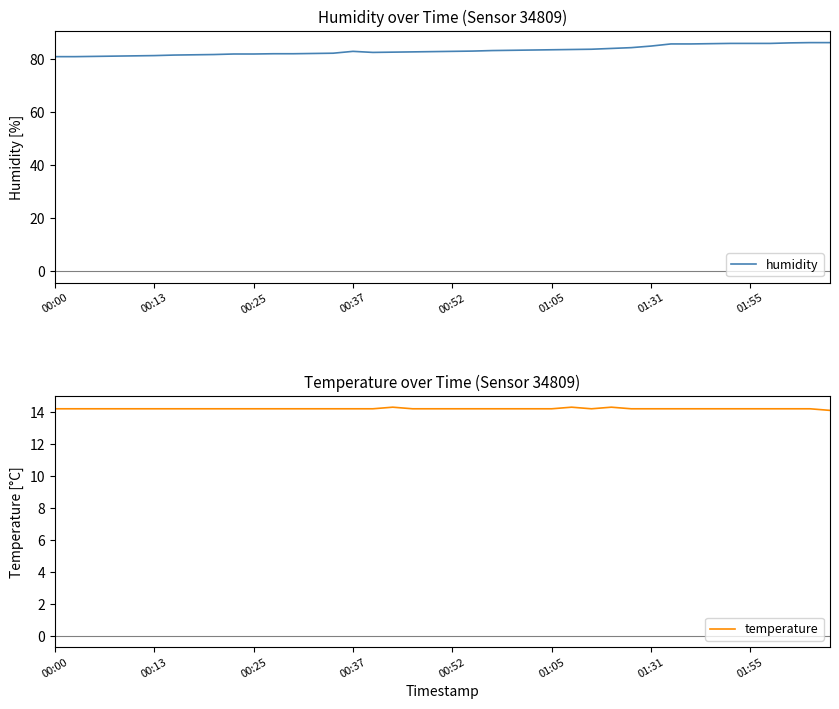

At how many categories does at least one series exceed 48?

40